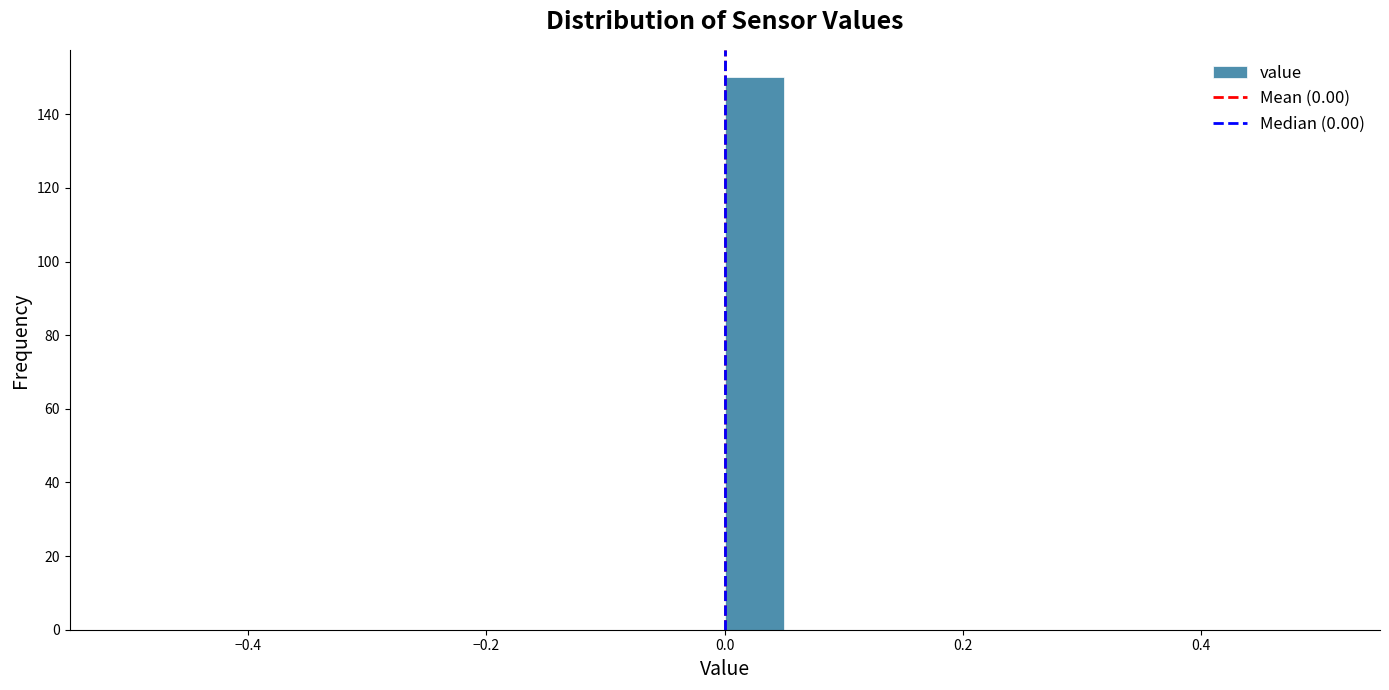

Read against the x-axis, roughly where is the centre of the tallest bar?

0.02